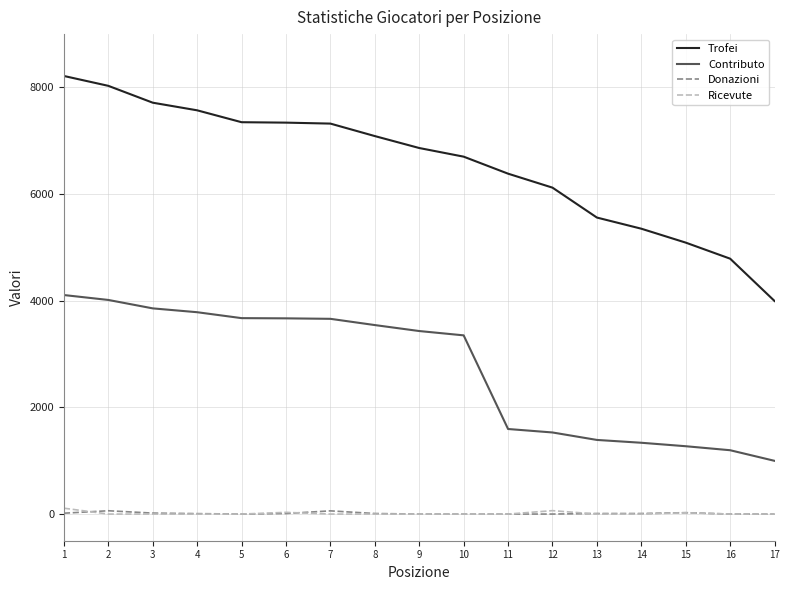

What are all the series names shown in the legend?

Trofei, Contributo, Donazioni, Ricevute